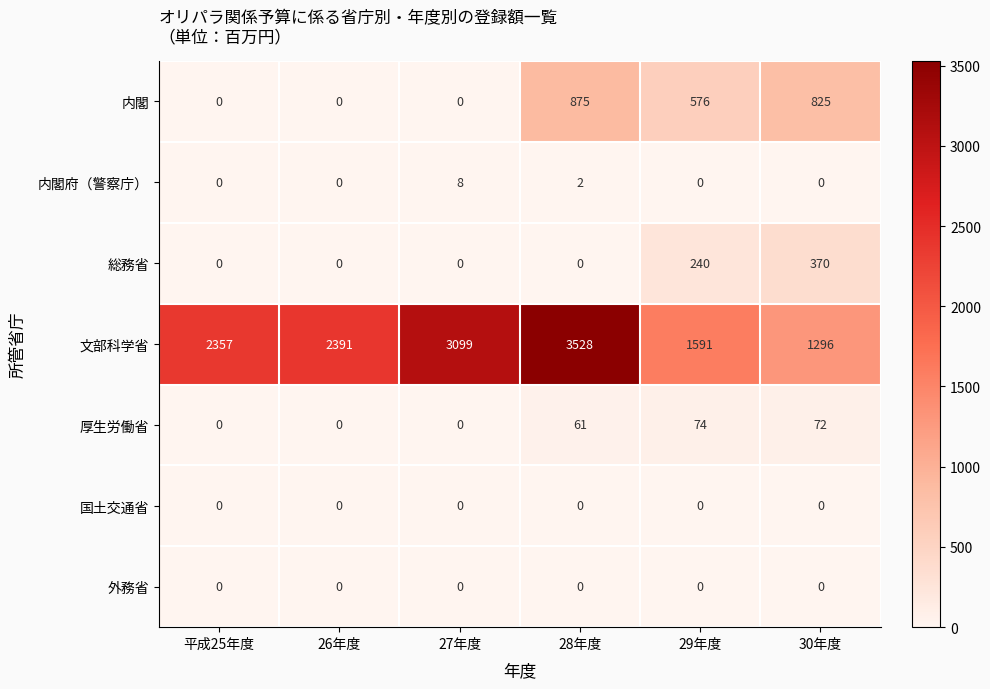

At how many categories does at least one series exceed 1494?

5